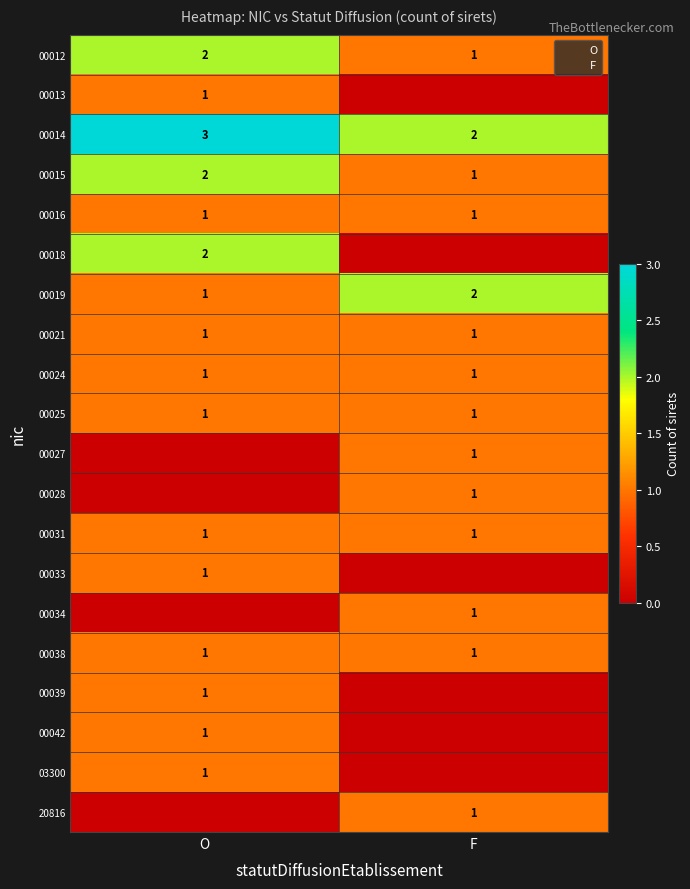

Between F and O, which is larger?

O